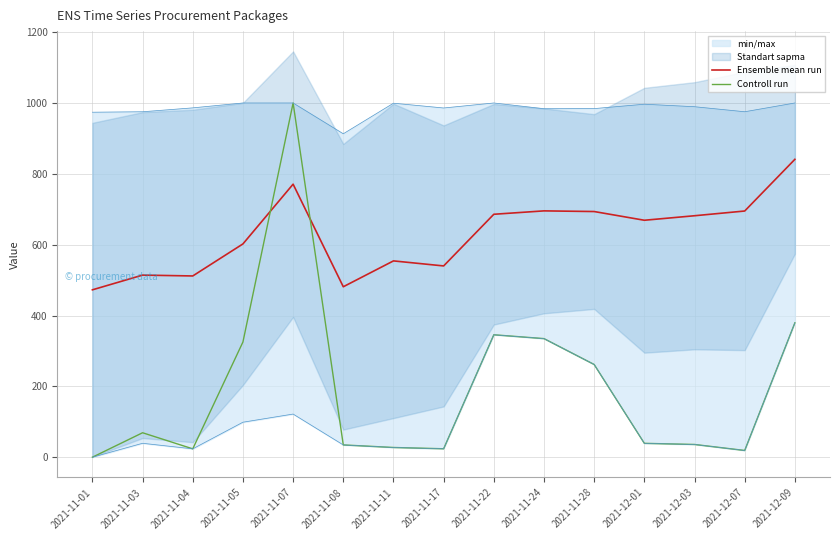

How many data points in Controll run are above 39?

8